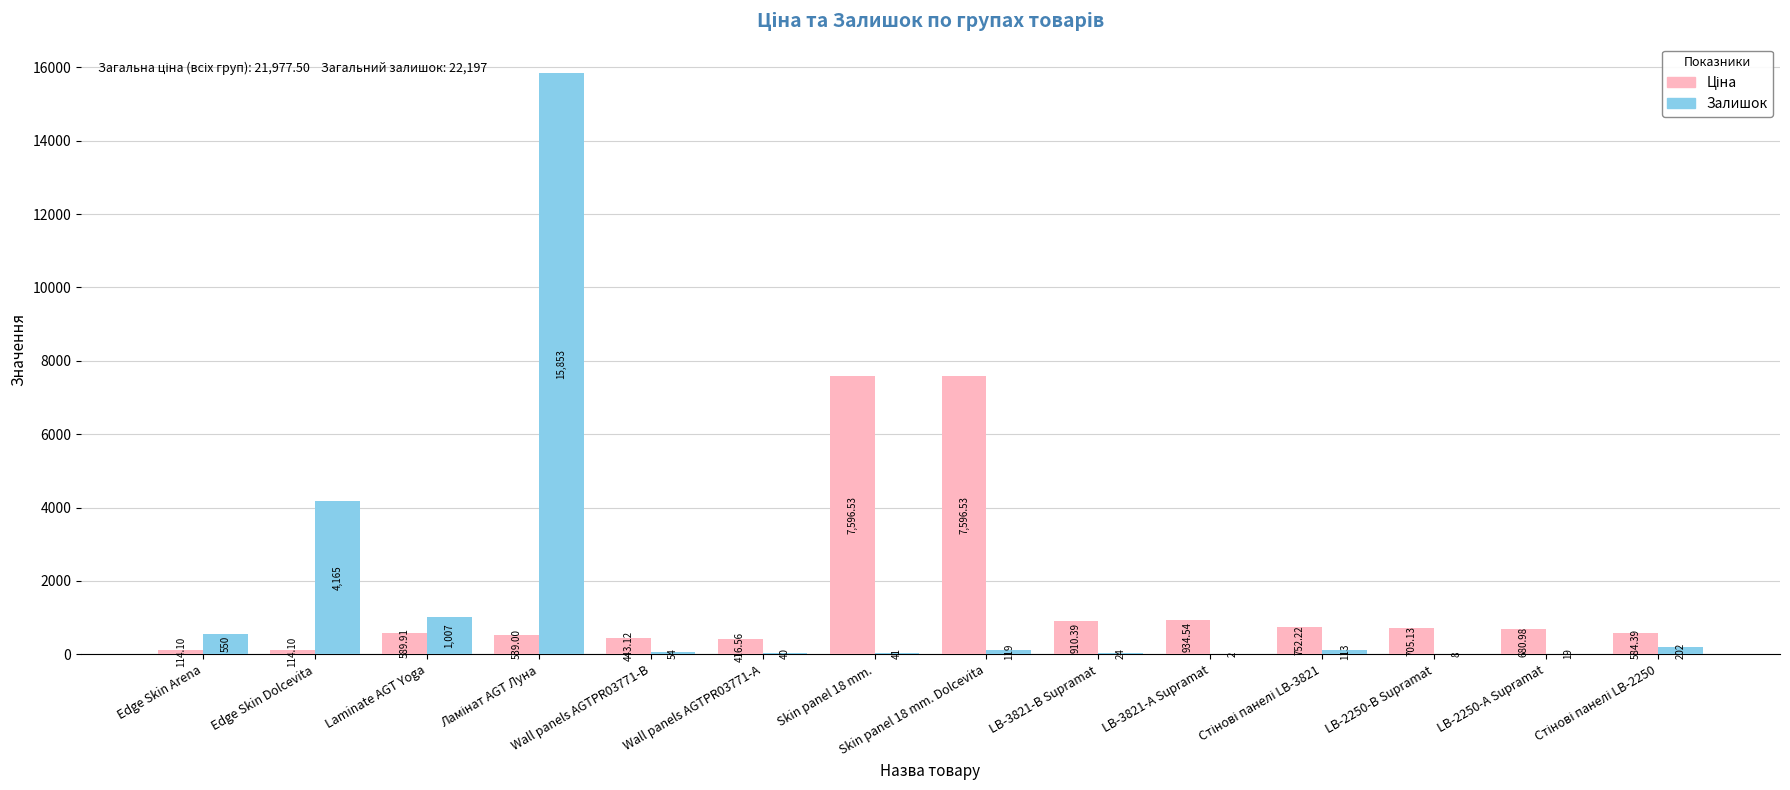

What is the sum of all Залишок values?

22197.0